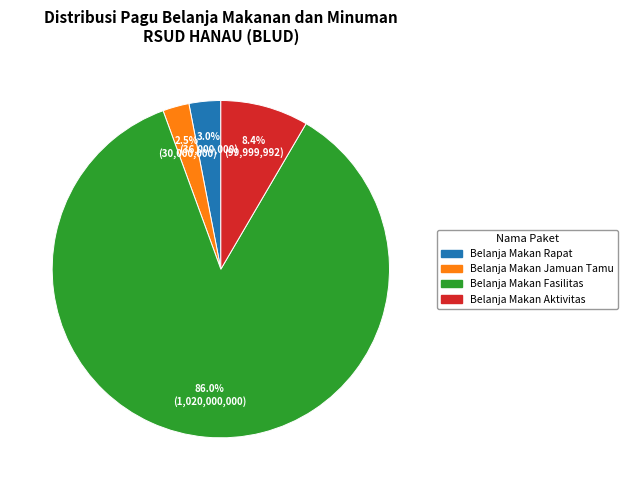

Is there a majority slice in this chart?

Yes